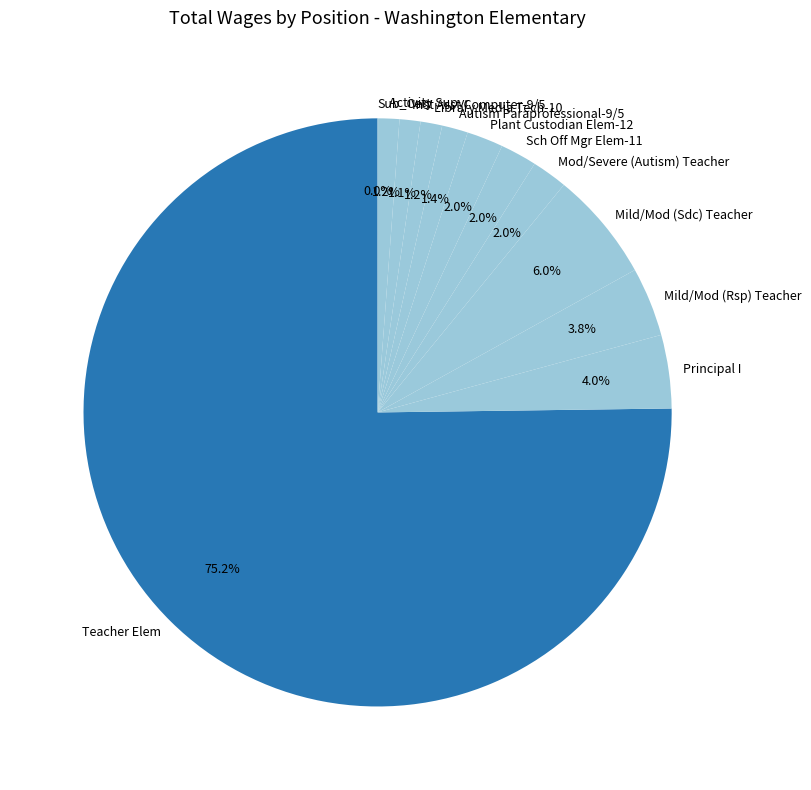

Does any single category account for the majority?

Yes